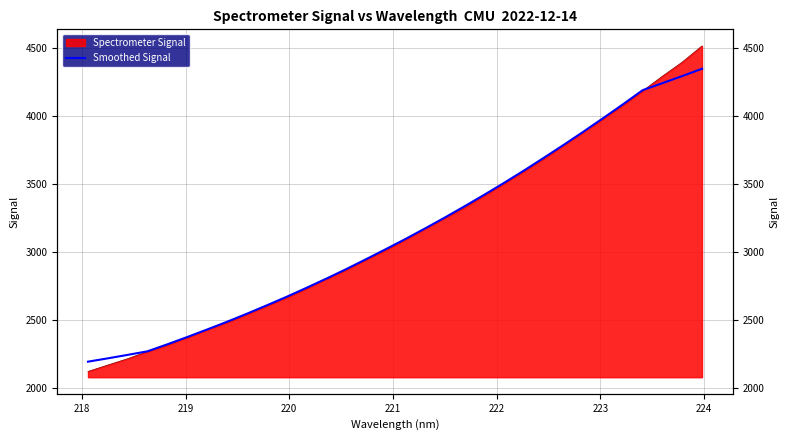

True or false: the data has more than 1 interior local peaks.

False